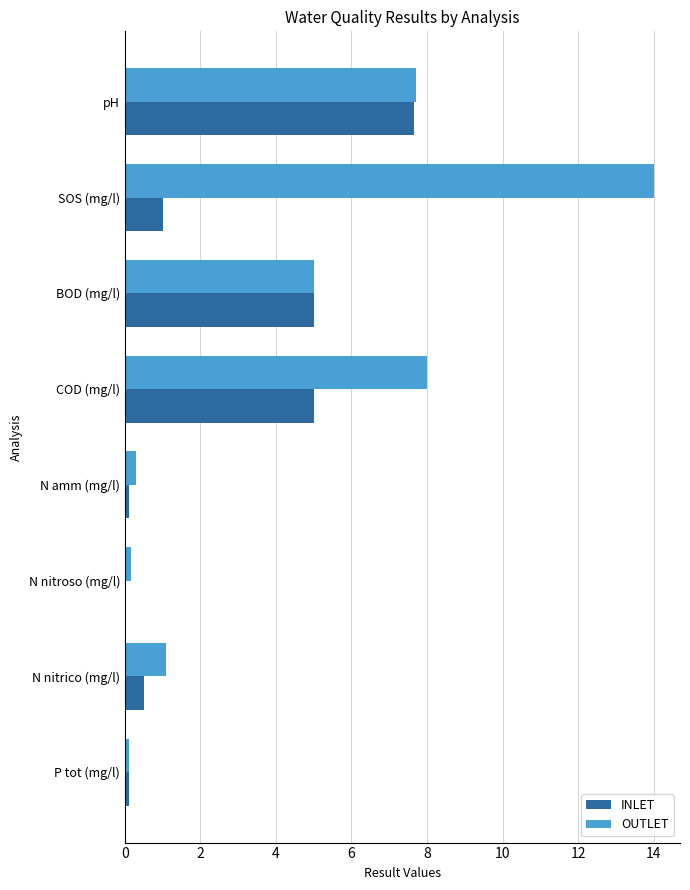

What are all the series names shown in the legend?

INLET, OUTLET